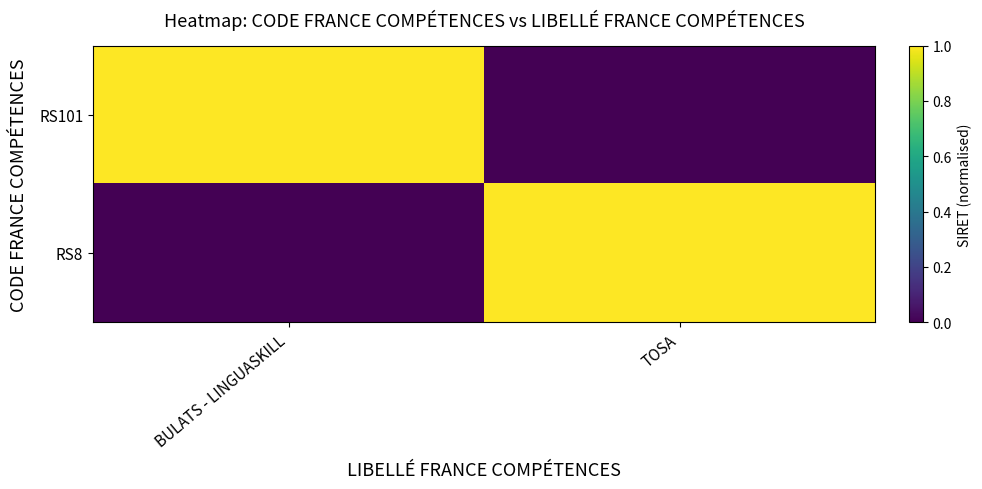

Which series has the largest total across all categories?

RS101